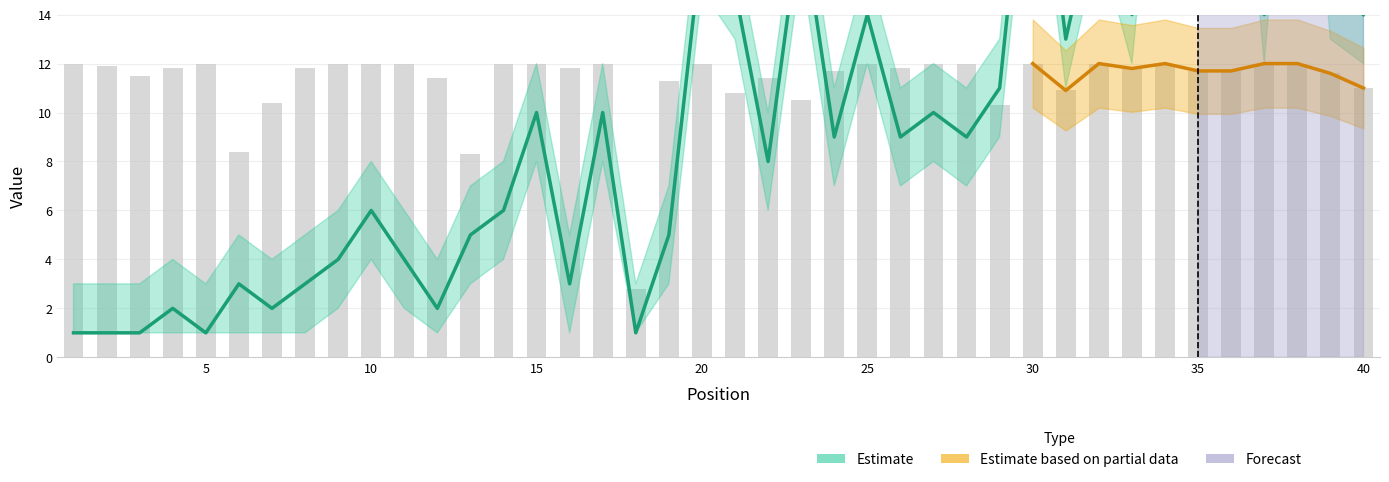

At which label does Peak Position first exceed 9?

15